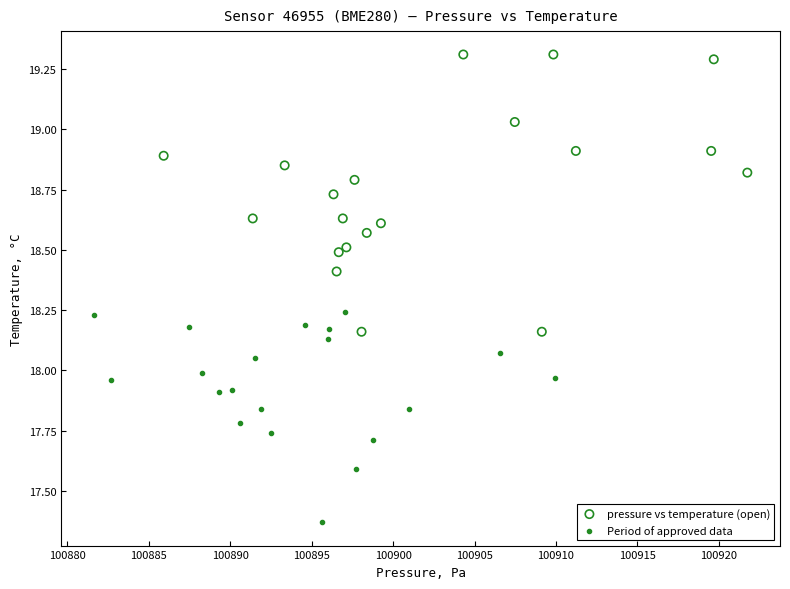

Which series contains the lowest Y value?

Period of approved data